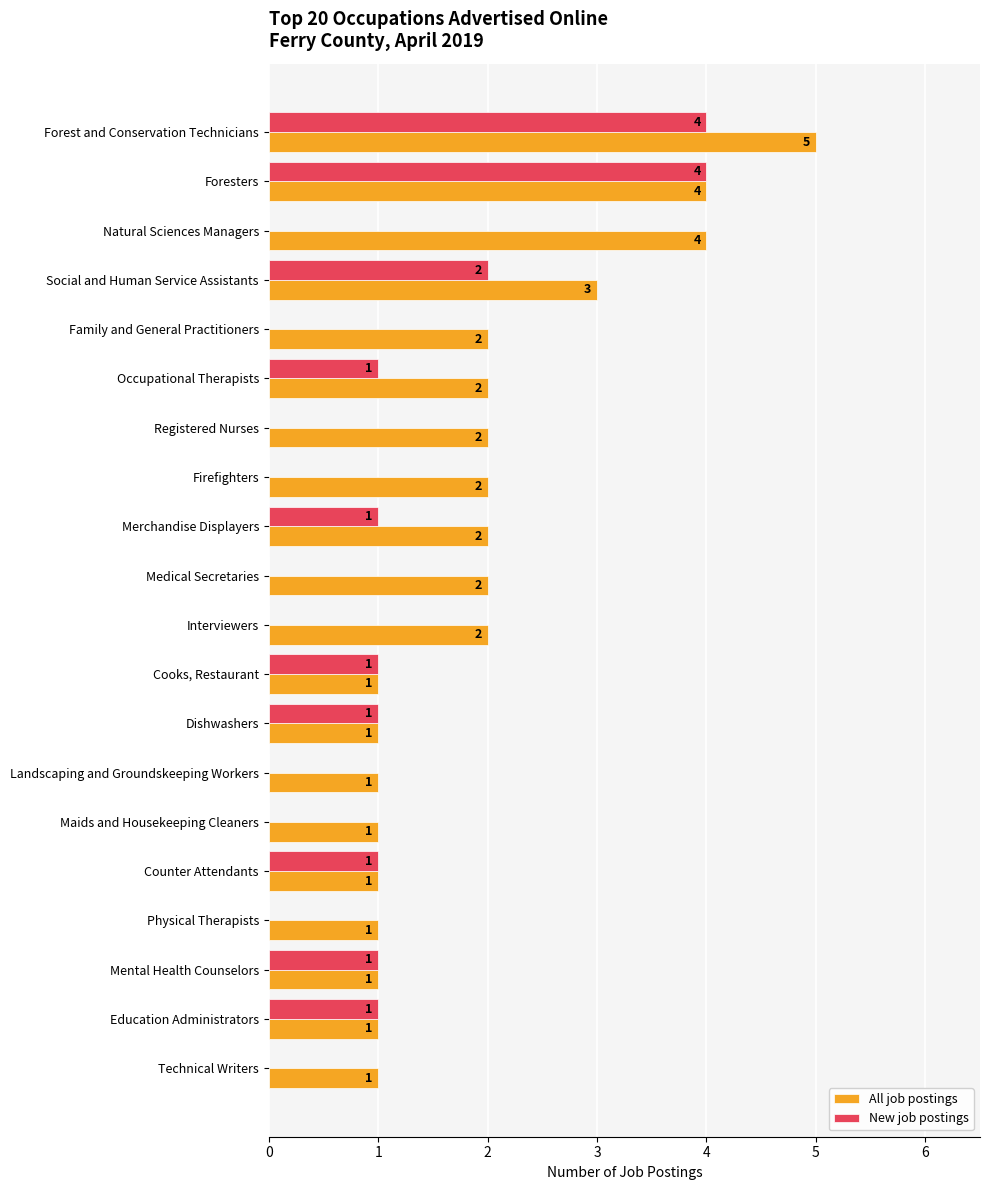

Where is New job postings nearest to the value 2?

Social and Human Service Assistants